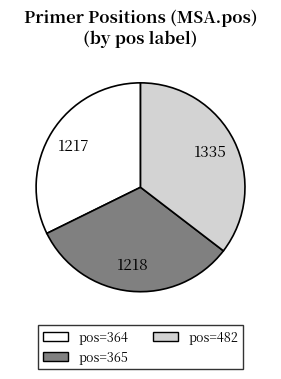

Count the number of slices in the pie.

3